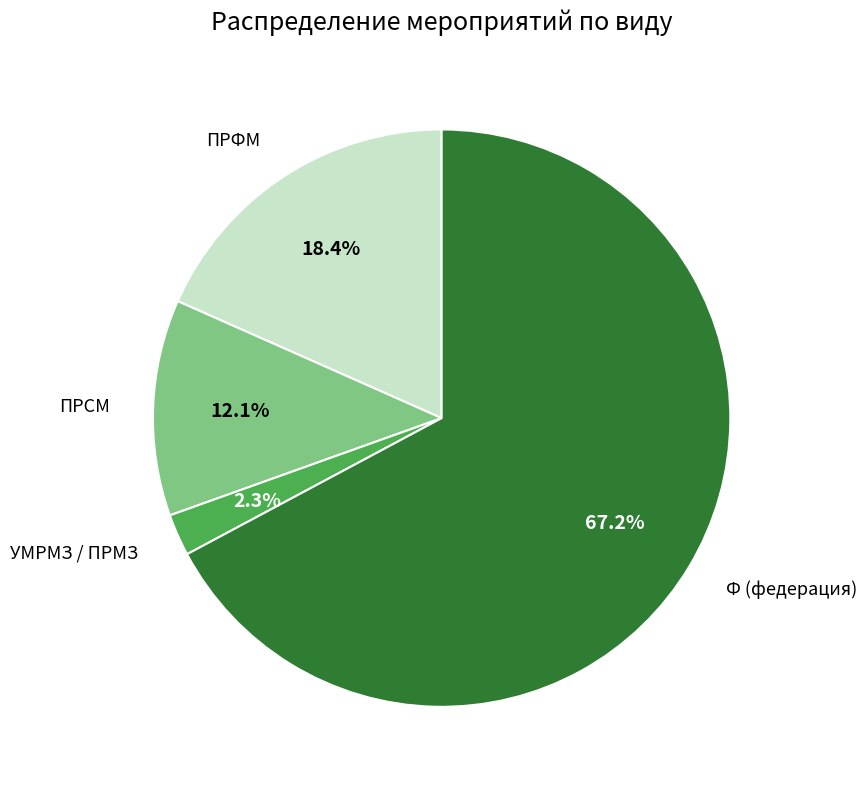

Is it true that ПРСМ is 1% of the pie?

False